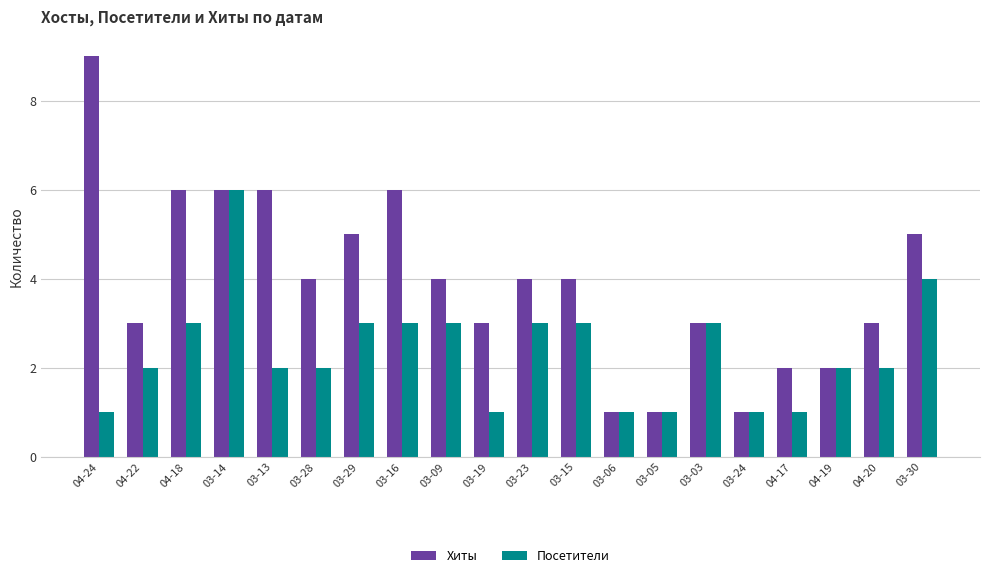

The value of Хиты at 03-30 is 7. True or false?

False